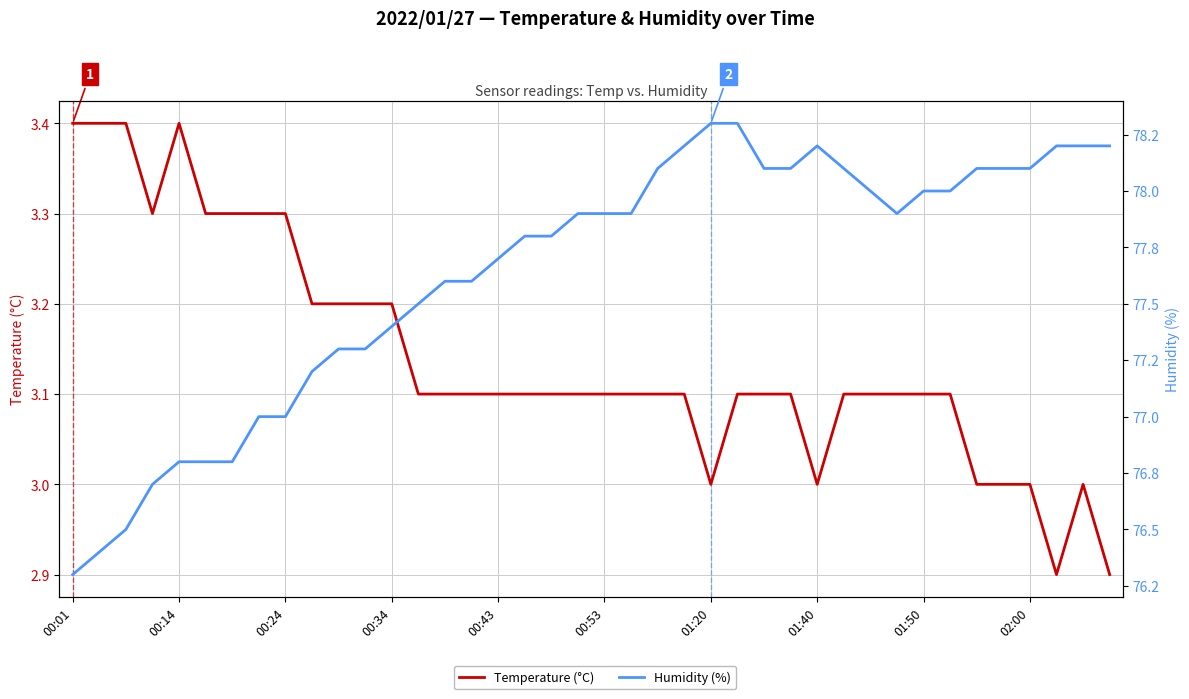

How many lines are shown in the chart?

2